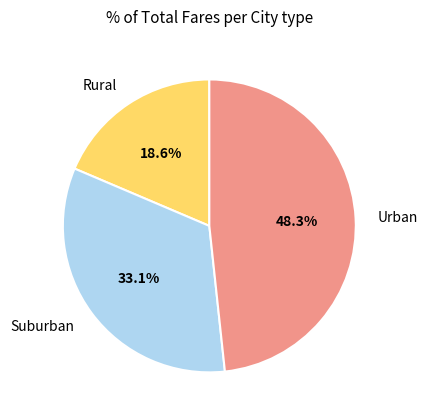

How many segments does this pie chart have?

3